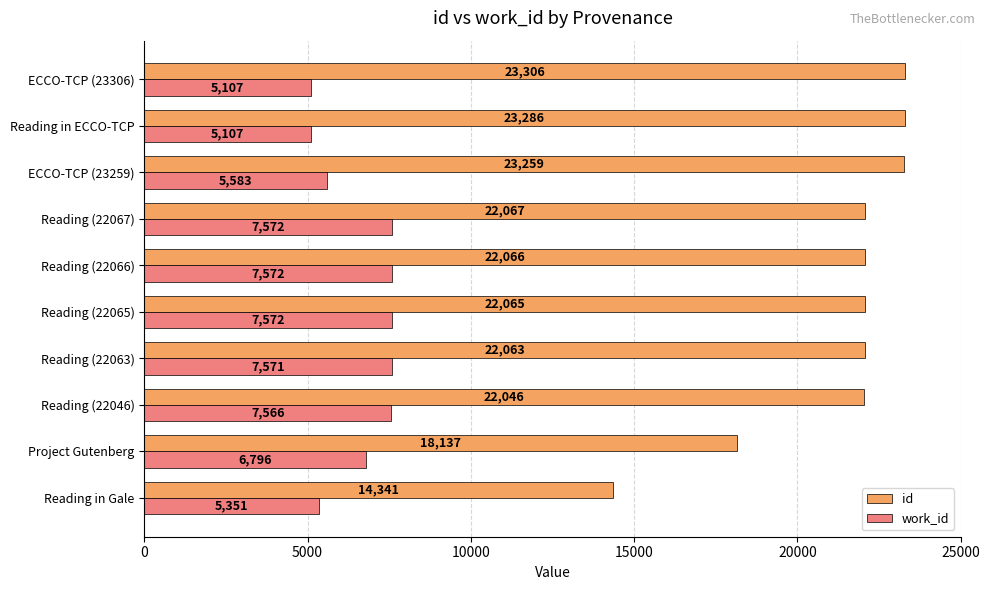

Is it true that work_id equals 7572 at Reading (22066)?

True